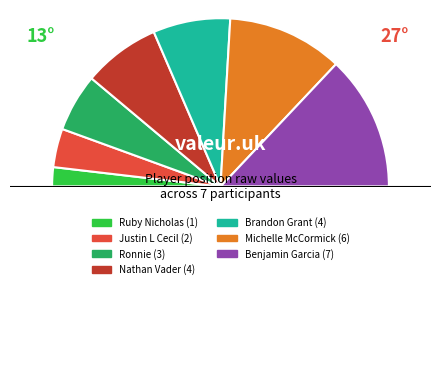

What is the largest slice in the pie chart?

Benjamin Garcia